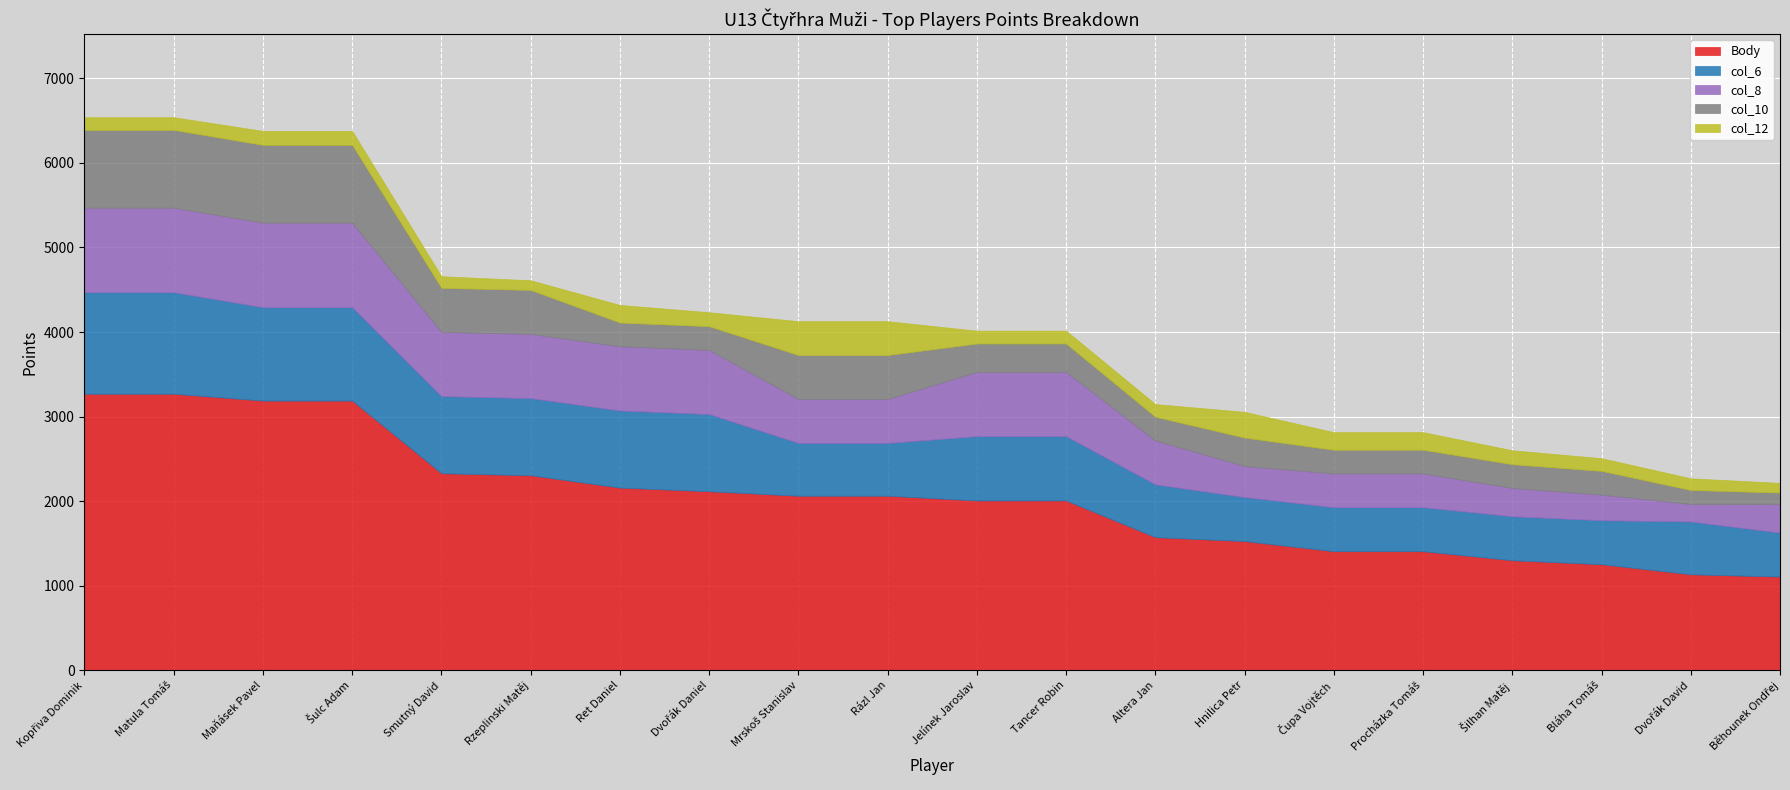

Read the col_8 value at Mrskoš Stanislav, to the nearest 50.

500